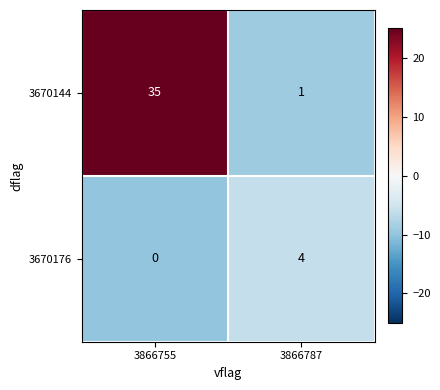

What value does the 3670144 series have at 3866755, to the nearest 5?

35